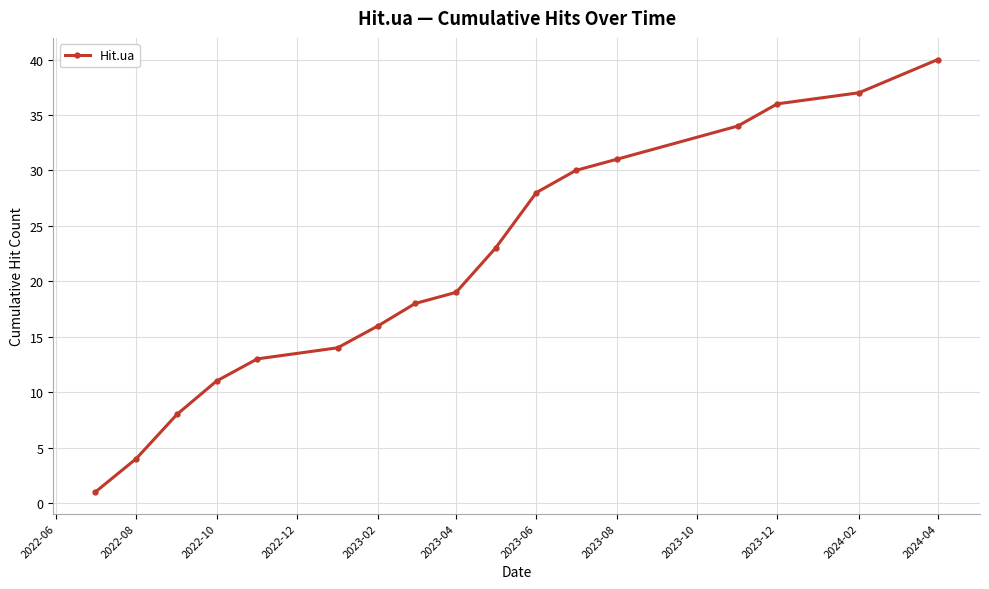

True or false: the data has more than 0 interior local peaks.

False